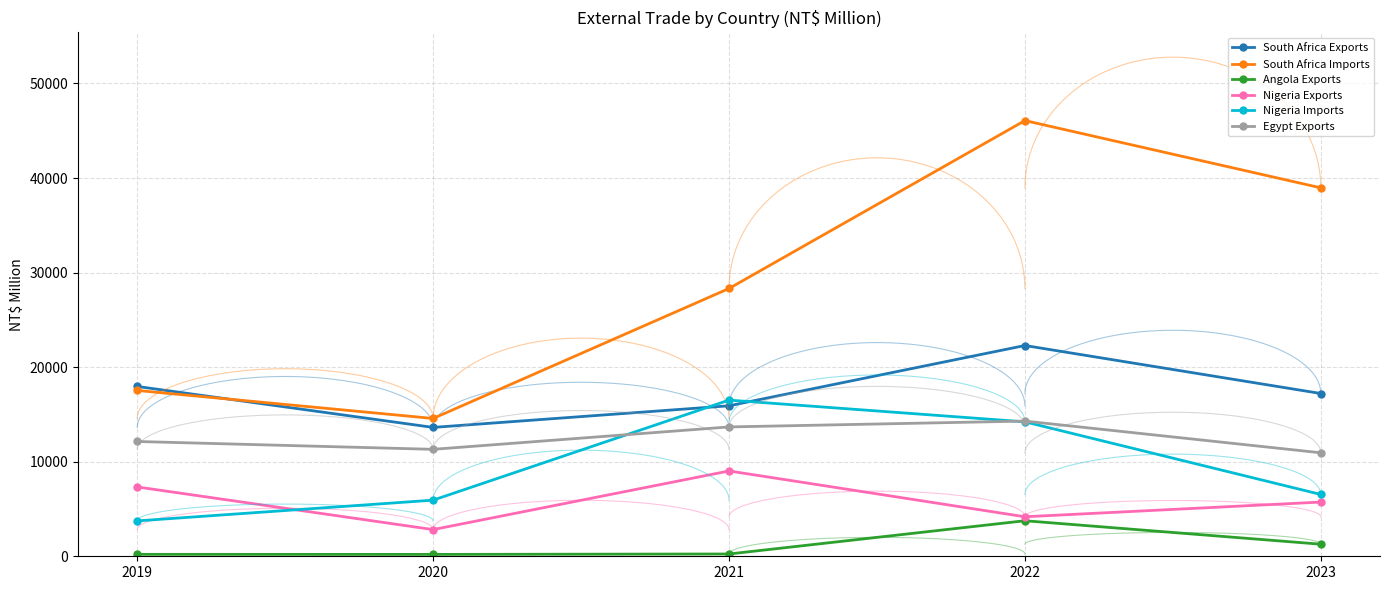

In South Africa Exports, how many points are lower than both neighbors (excluding endpoints)?

1